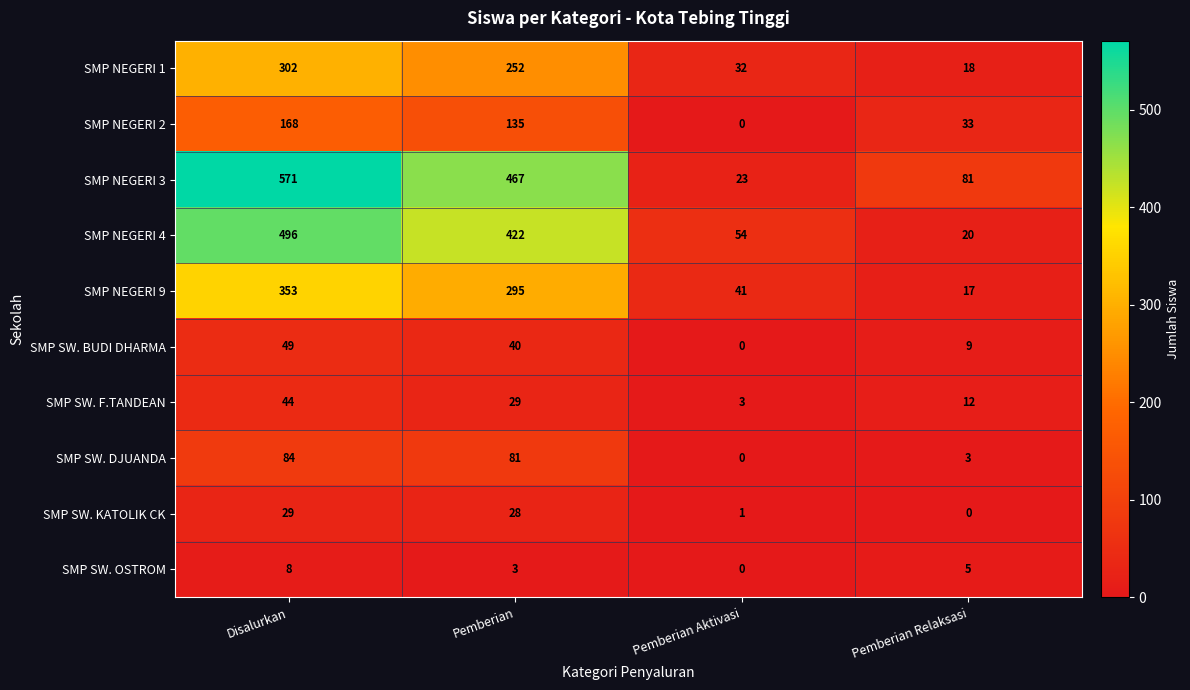

What is the sum of all SMP NEGERI 9 values?

706